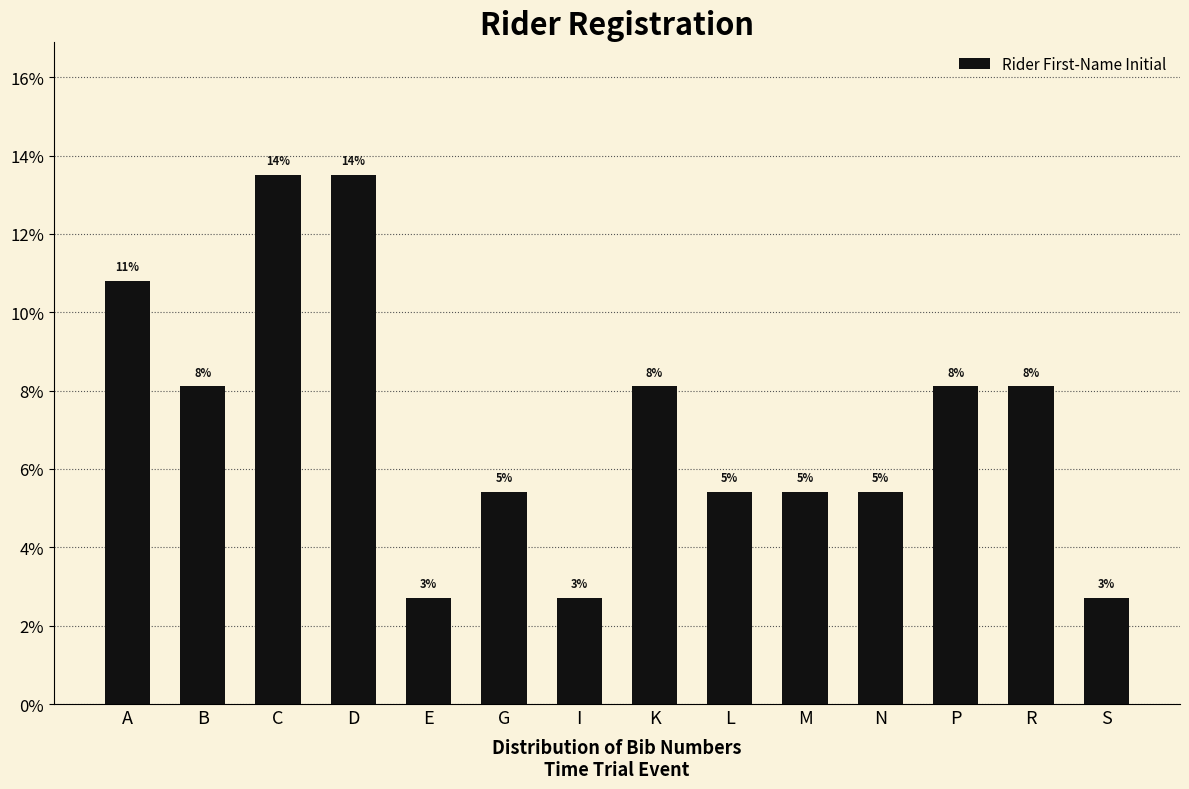

How many bars are there in total?

14